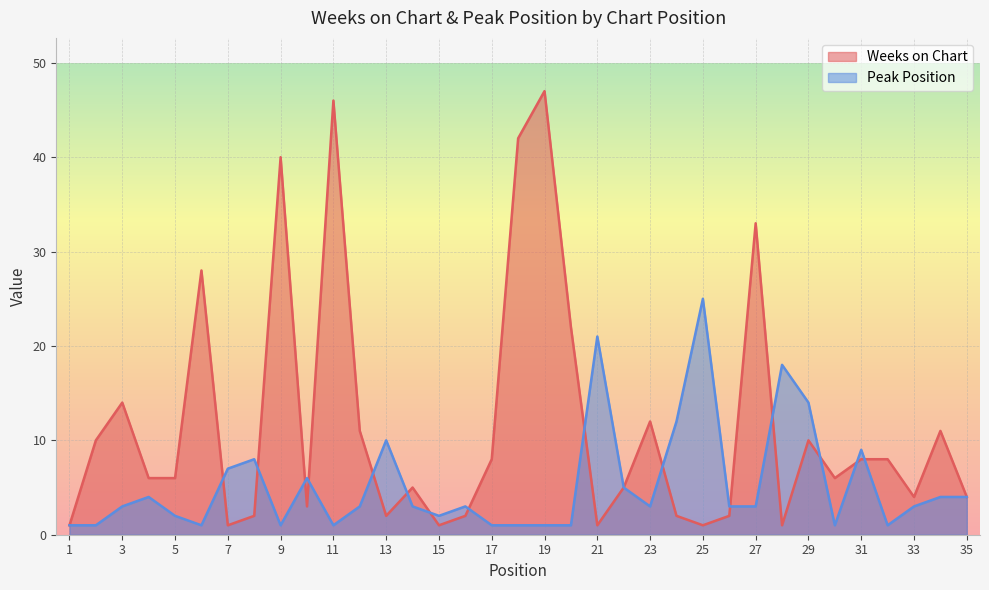

At which label does Peak Position first exceed 3?

4